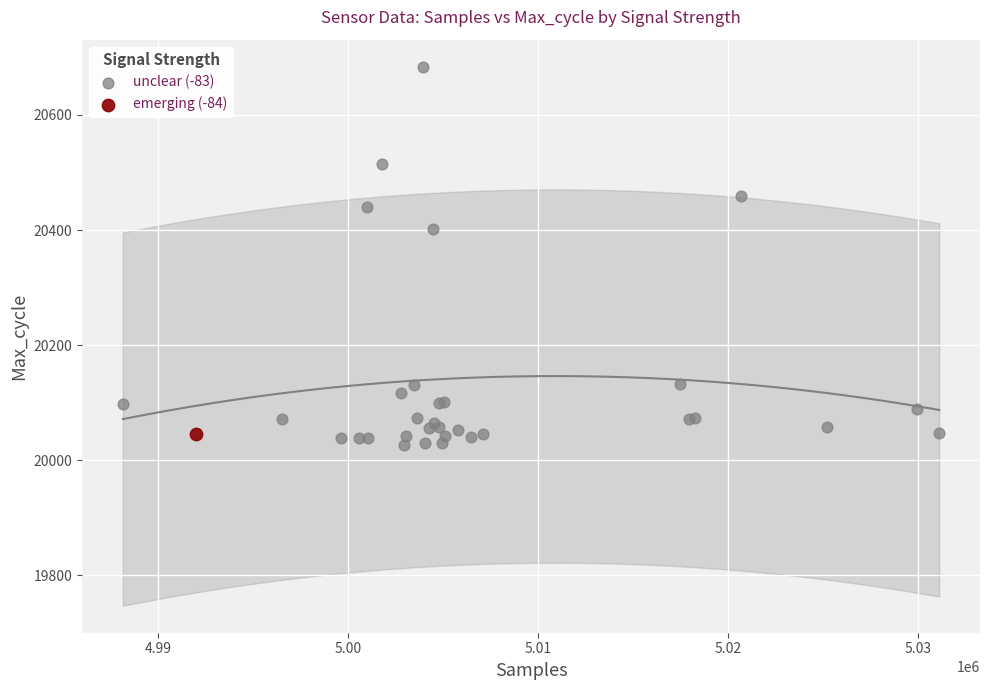

What are all the series names shown in the legend?

unclear (-83), emerging (-84)